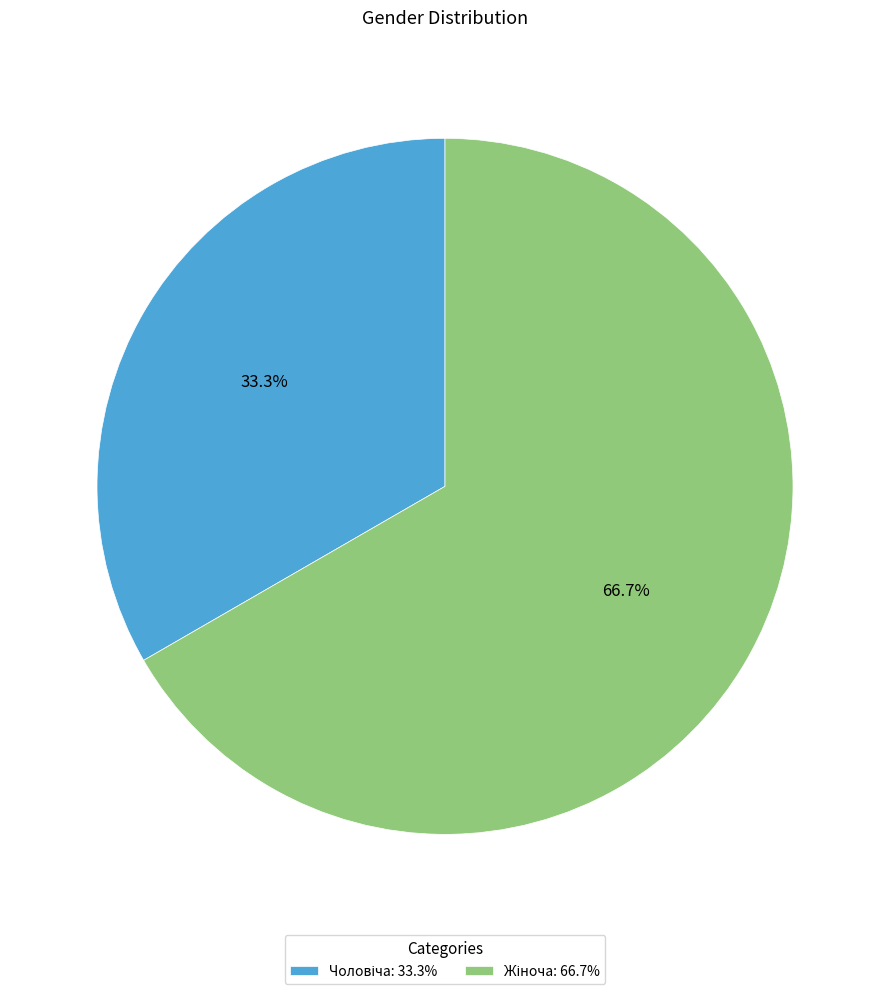

Is there a majority slice in this chart?

Yes